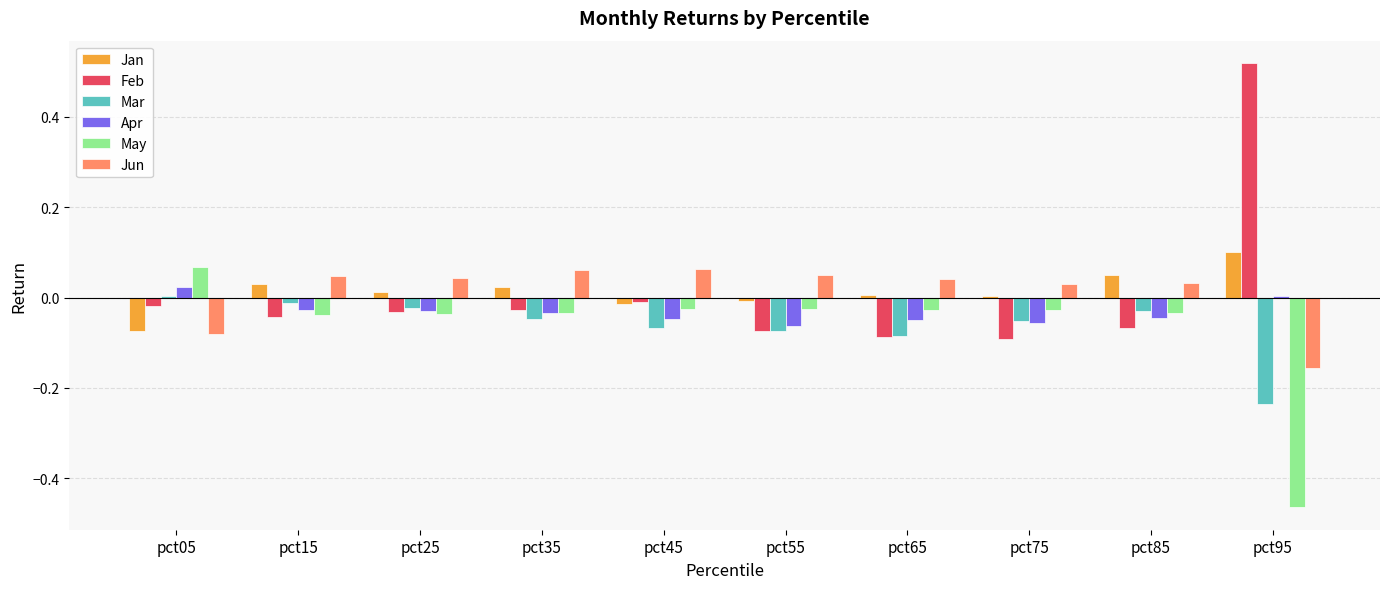

The Jan series shows -0.0 at pct45. True or false?

True